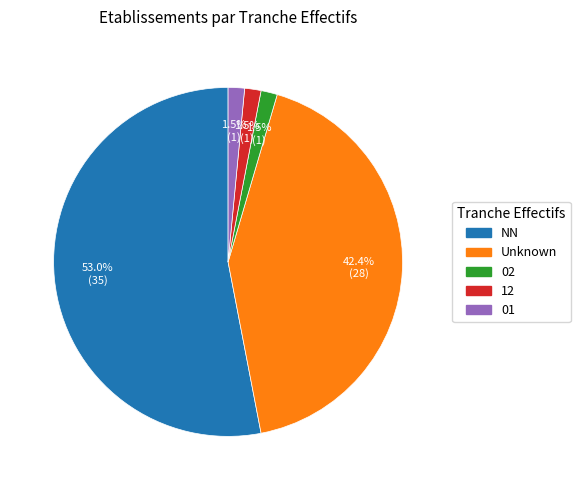

To the nearest percent, what is the difference between the 02 and NN slice percentages?

52%